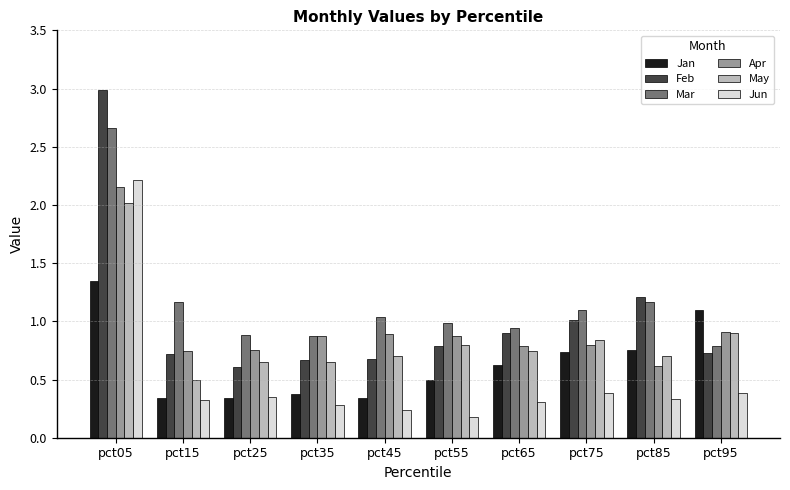

What are all the series names shown in the legend?

Jan, Feb, Mar, Apr, May, Jun